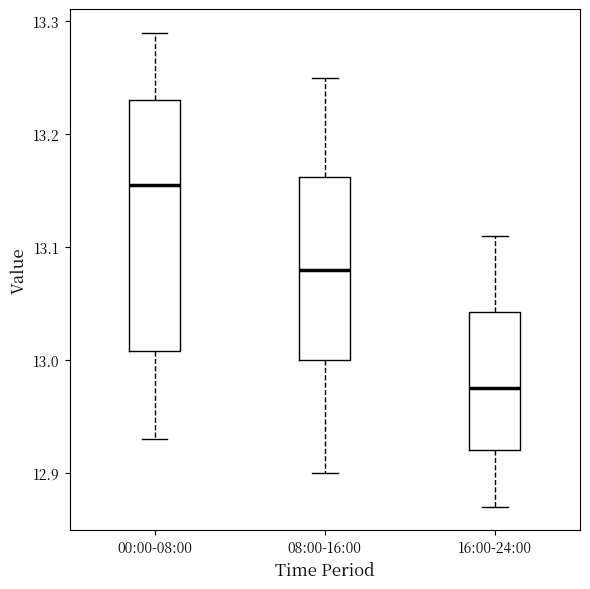

Reading left to right, transcribe this box plot: for each box, give where its median line is, the range the box spans, and where its two whiskers end, as read against the y-axis. The values are not printed on the chart, so give them approximately, as read against the axis.

00:00-08:00: median 13.16, box 13.01 to 13.23, whiskers 12.93 to 13.29
08:00-16:00: median 13.08, box 13.00 to 13.16, whiskers 12.90 to 13.25
16:00-24:00: median 12.98, box 12.92 to 13.04, whiskers 12.87 to 13.11